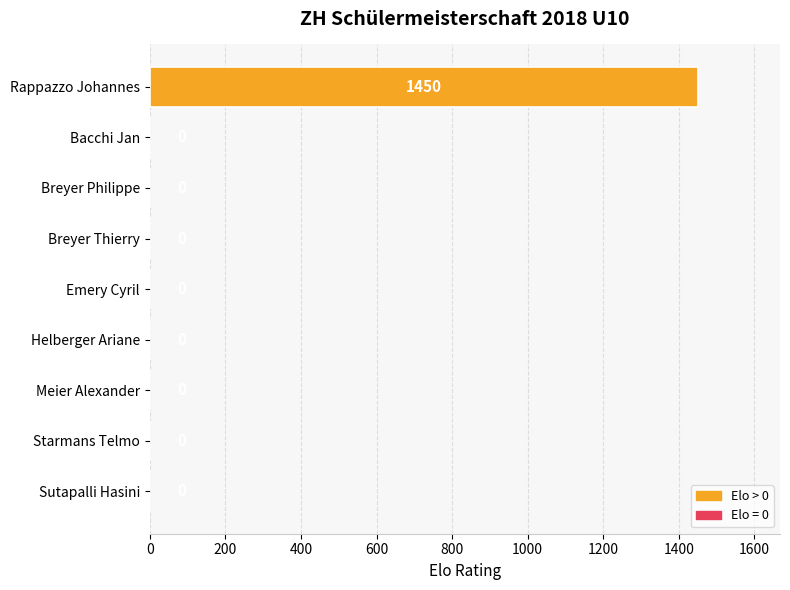

Are the bars horizontal?

Yes